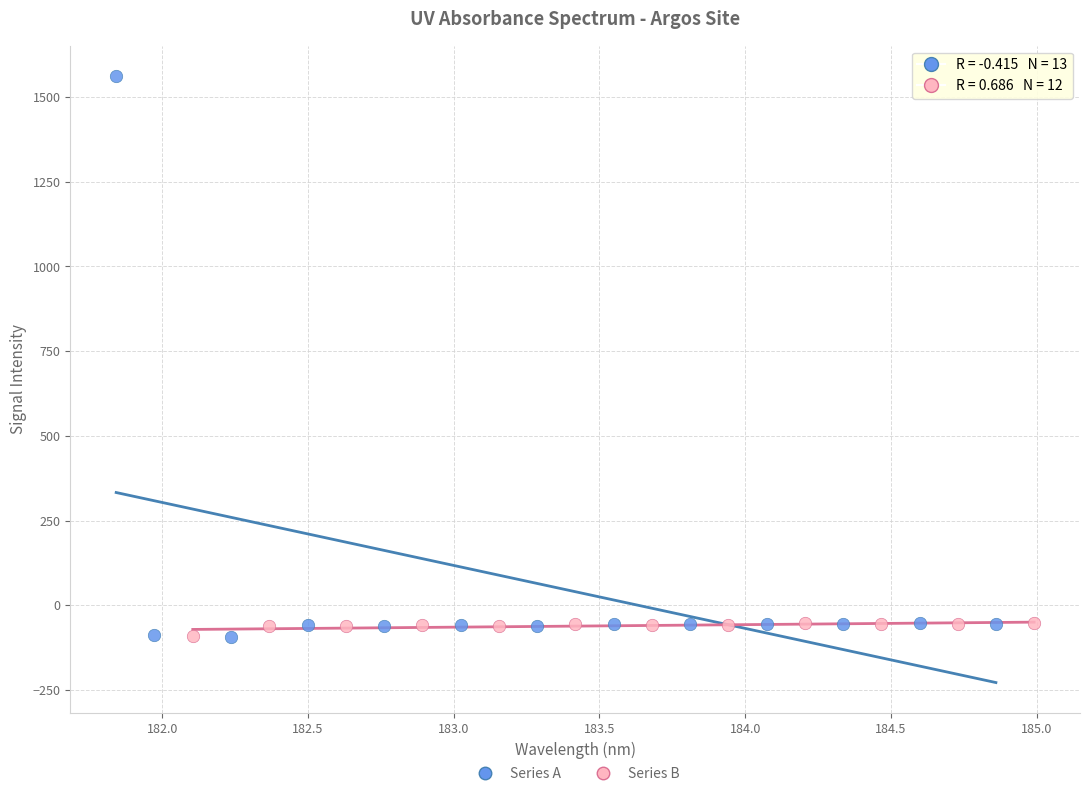

Which series has the widest spread of Y values?

Series A